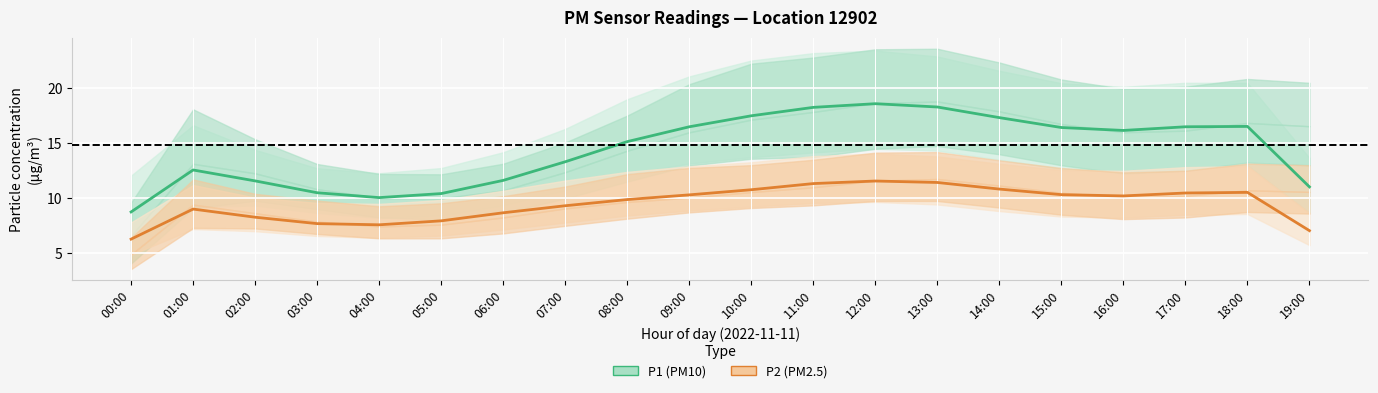

True or false: P2 (PM2.5) and P1 (PM10) cross at least once.

False